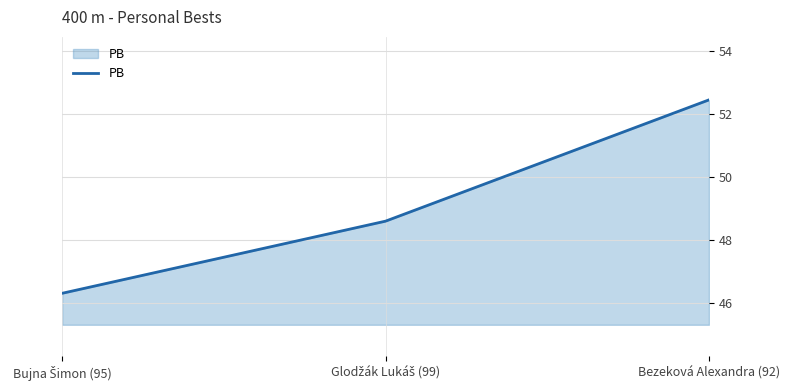

What is the sum of all values?

147.4